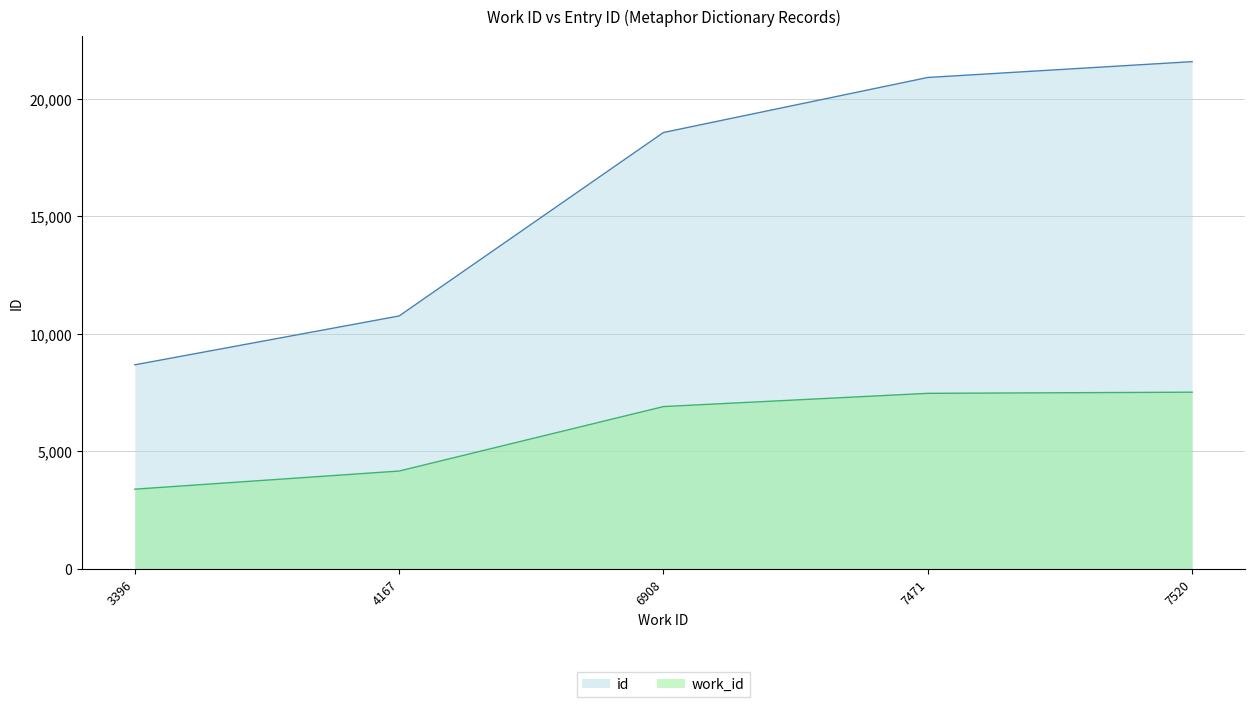

Where is work_id nearest to the value 5458?

4167